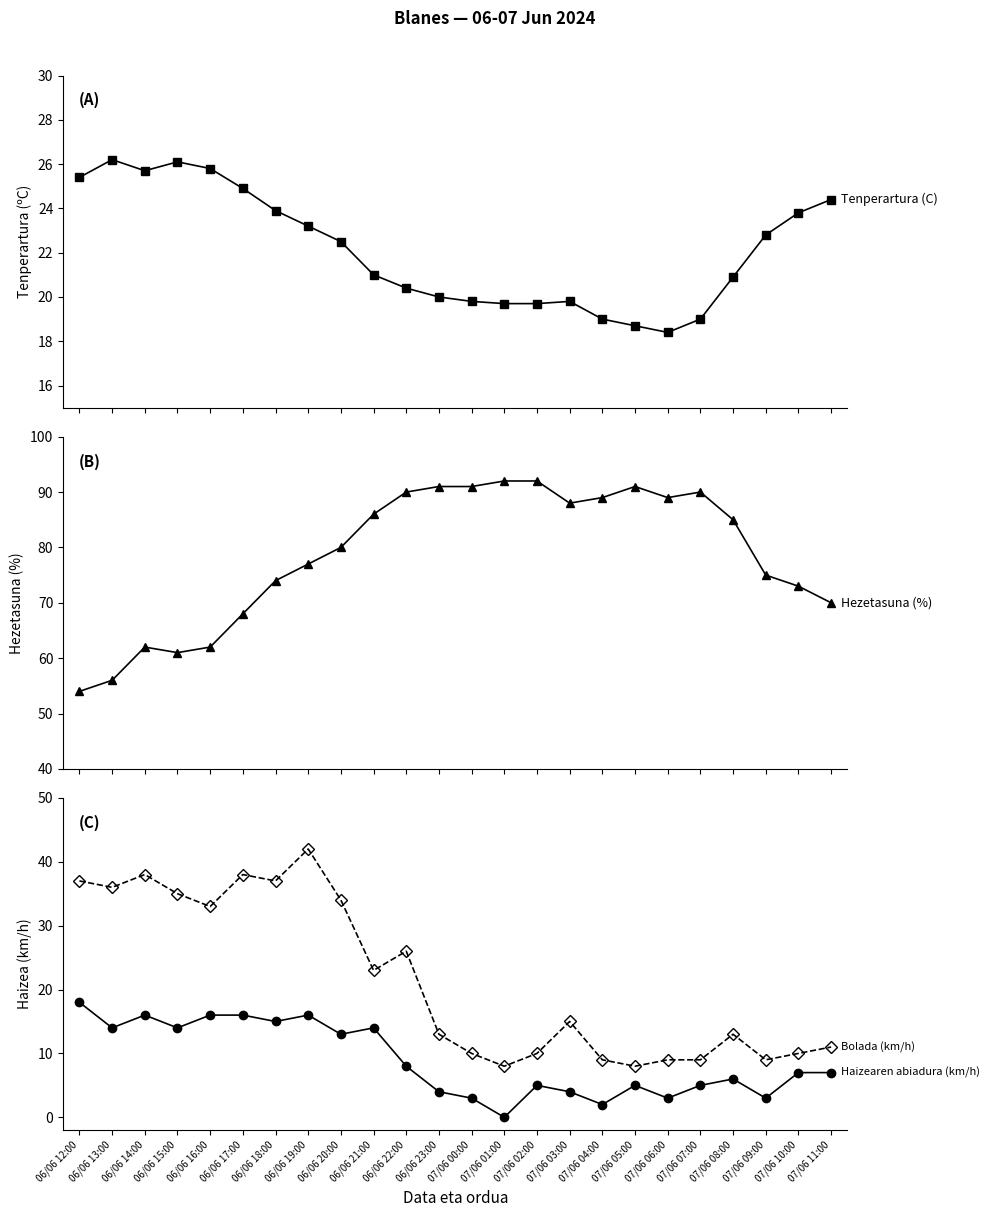

Does the chart have visible grid lines?

No